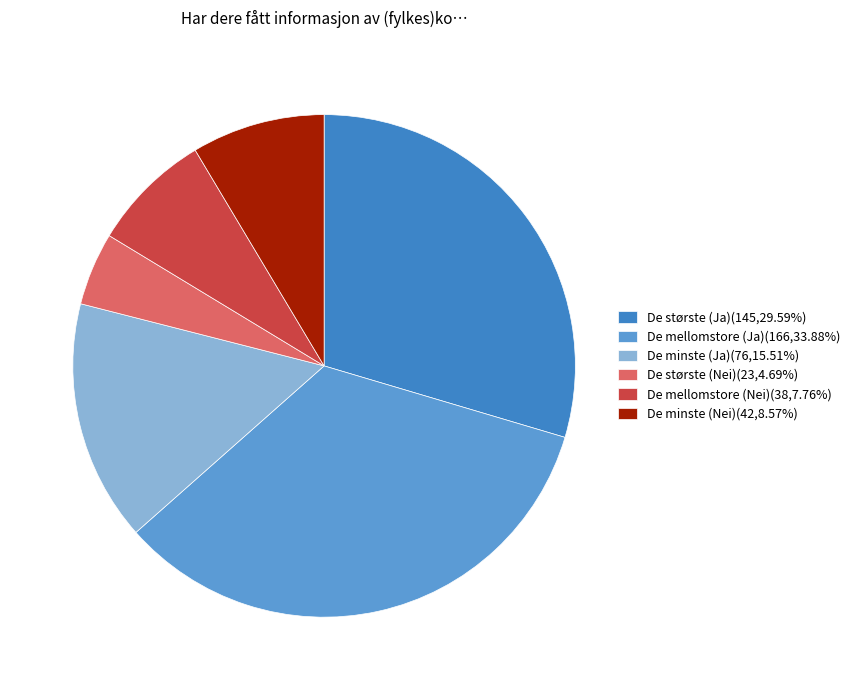

Which has a higher value, De minste (Ja) or De mellomstore (Ja)?

De mellomstore (Ja)